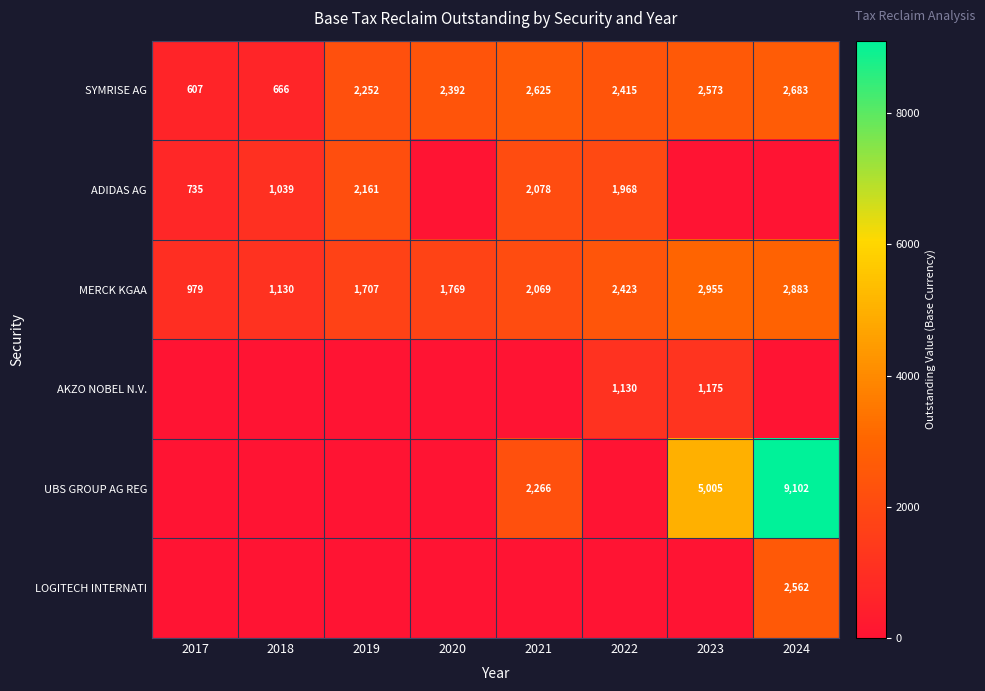

At how many categories does at least one series exceed 6807?

1